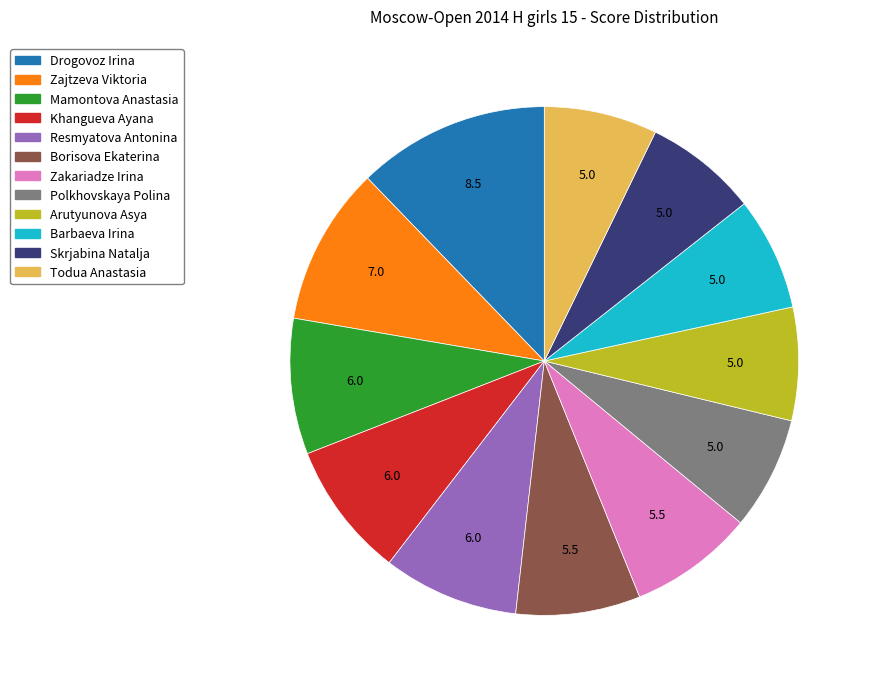

Is there a majority slice in this chart?

No